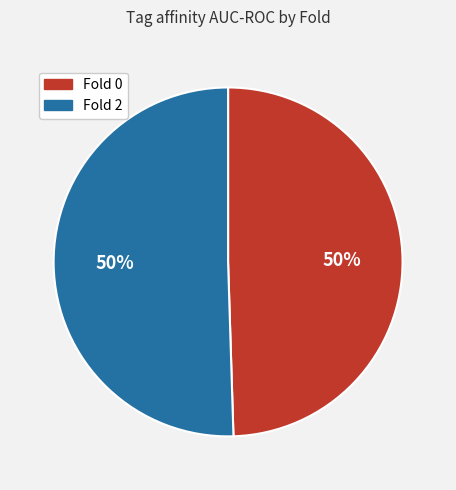

What percentage is the Fold 2 slice, to the nearest percent?

50%